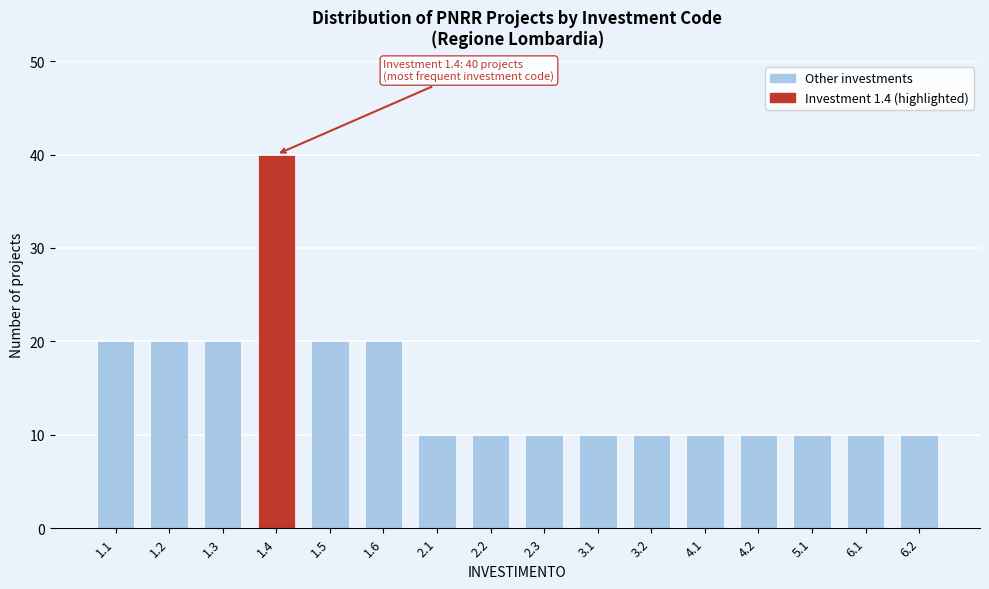

Reading left to right, what are all the values shown in this chart?

1.1=20	1.2=20	1.3=20	1.4=40	1.5=20	1.6=20	2.1=10	2.2=10	2.3=10	3.1=10	3.2=10	4.1=10	4.2=10	5.1=10	6.1=10	6.2=10